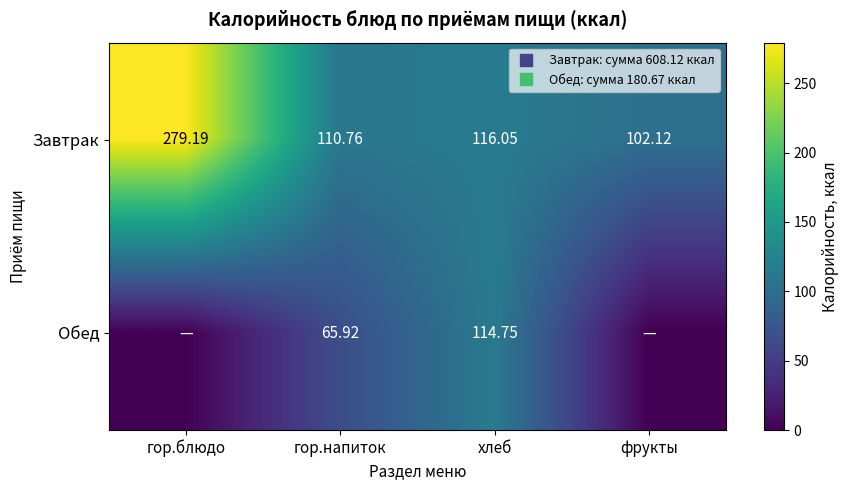

Between хлеб and фрукты, which series saw the biggest shift?

Обед